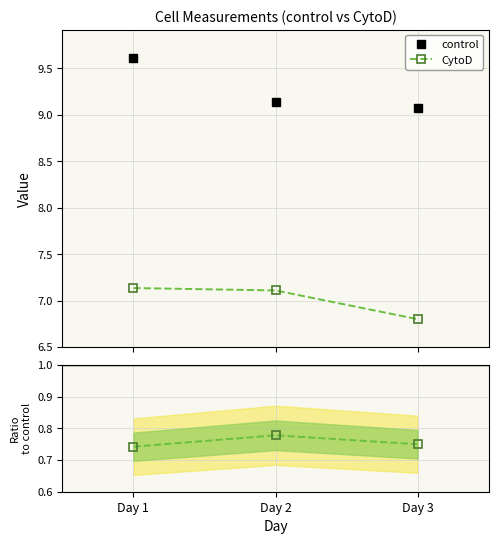

Count the control values in the range 9 to 10.

3